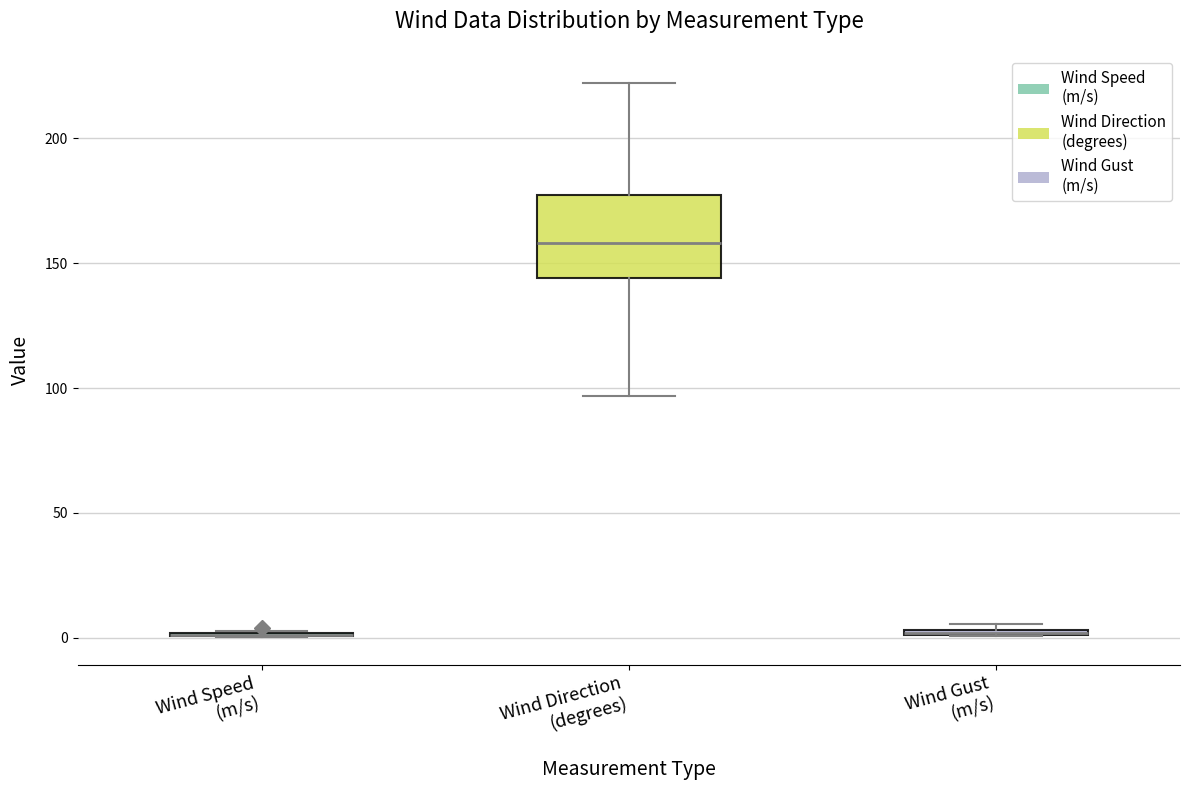

Comparing the boxes themselves (not the whiskers), which one is the tallest?

Wind Direction (degrees)